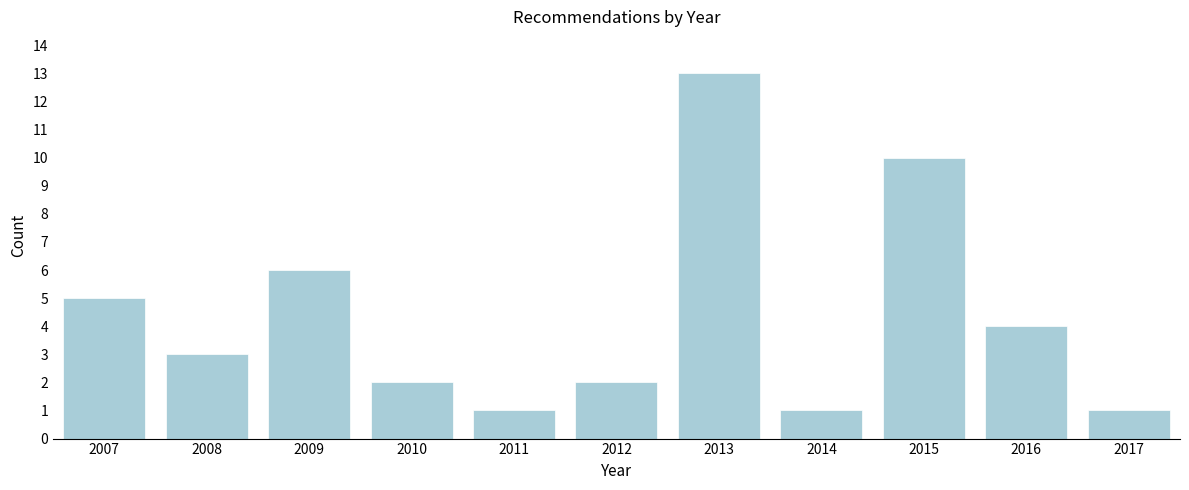

Reading left to right, extract all data points from this chart.

5	3	6	2	1	2	13	1	10	4	1